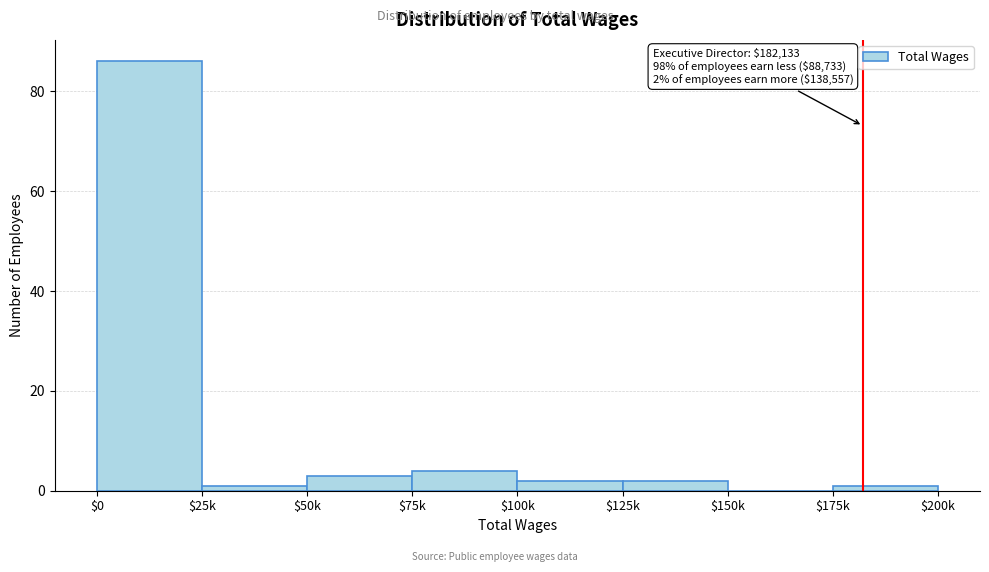

What is the sum of all values?

99